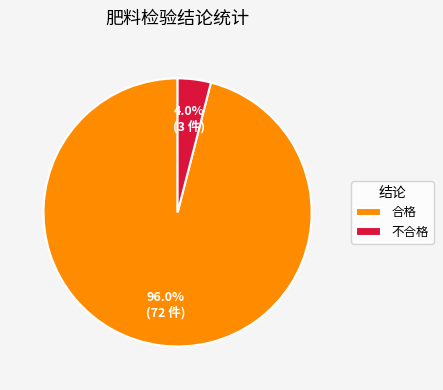

To the nearest percent, what is the difference between the 合格 and 不合格 slice percentages?

92%